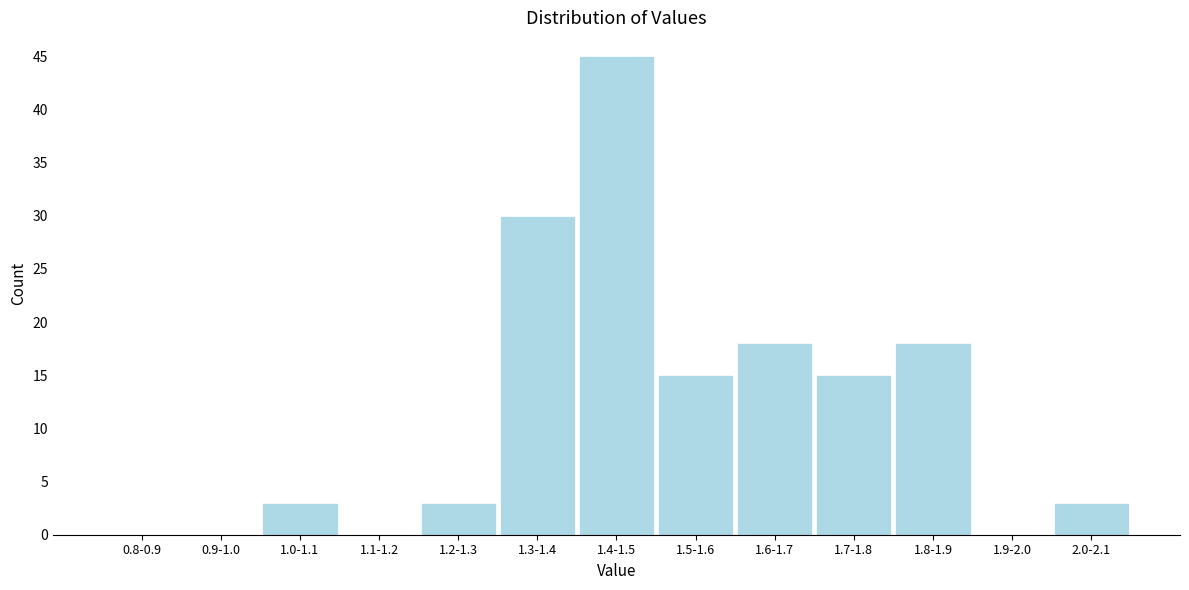

Reading left to right, extract all data points from this chart.

0.8-0.9=0	0.9-1.0=0	1.0-1.1=3	1.1-1.2=0	1.2-1.3=3	1.3-1.4=30	1.4-1.5=45	1.5-1.6=15	1.6-1.7=18	1.7-1.8=15	1.8-1.9=18	1.9-2.0=0	2.0-2.1=3